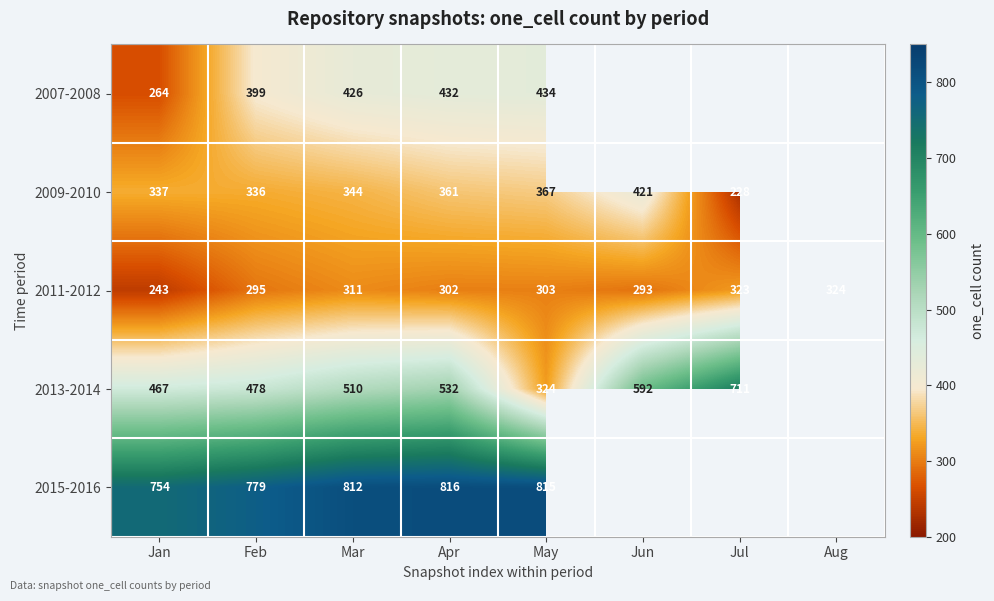

Rank the series at Mar from lowest to highest value.

2011-2012, 2009-2010, 2007-2008, 2013-2014, 2015-2016